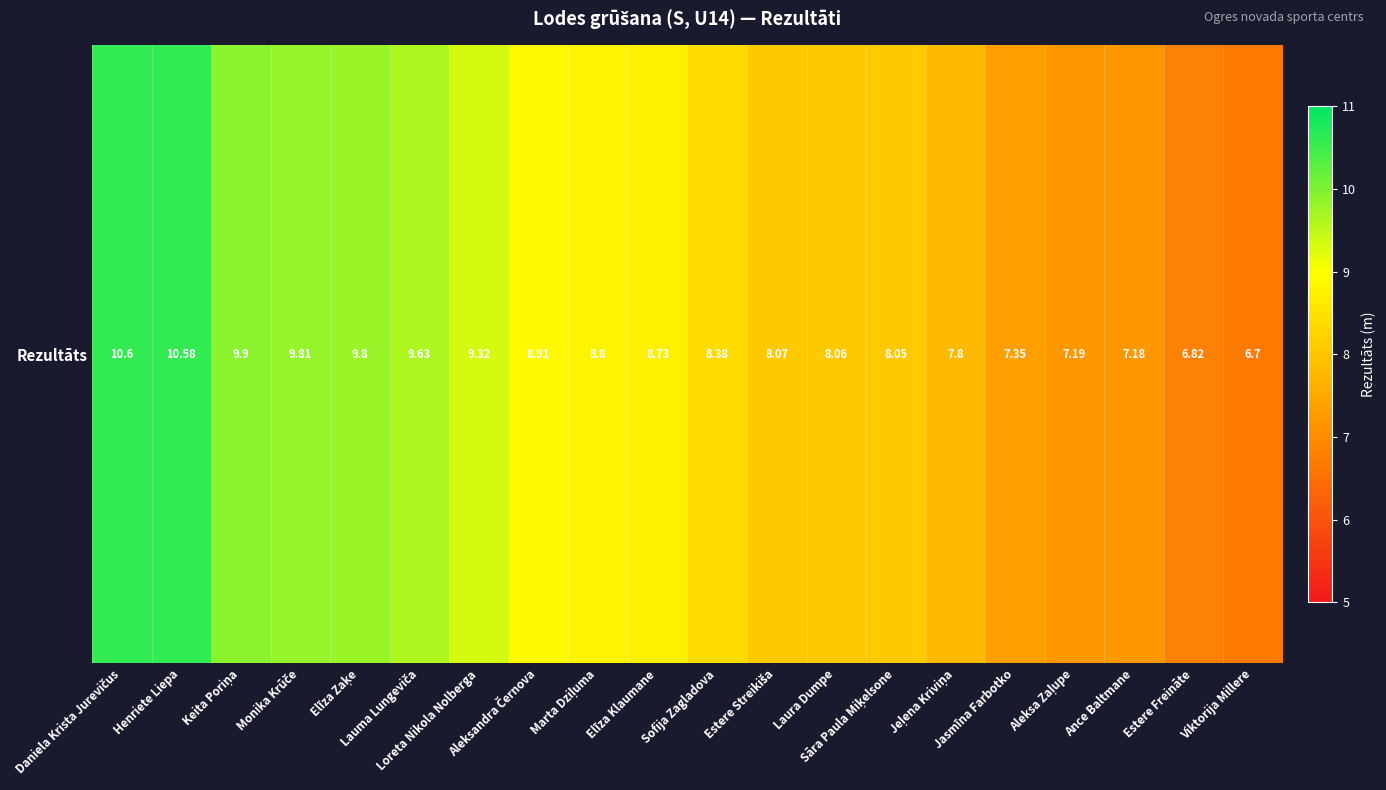

What is the difference between the values at Sāra Paula Miķelsone and Marta Dziļuma?

0.8